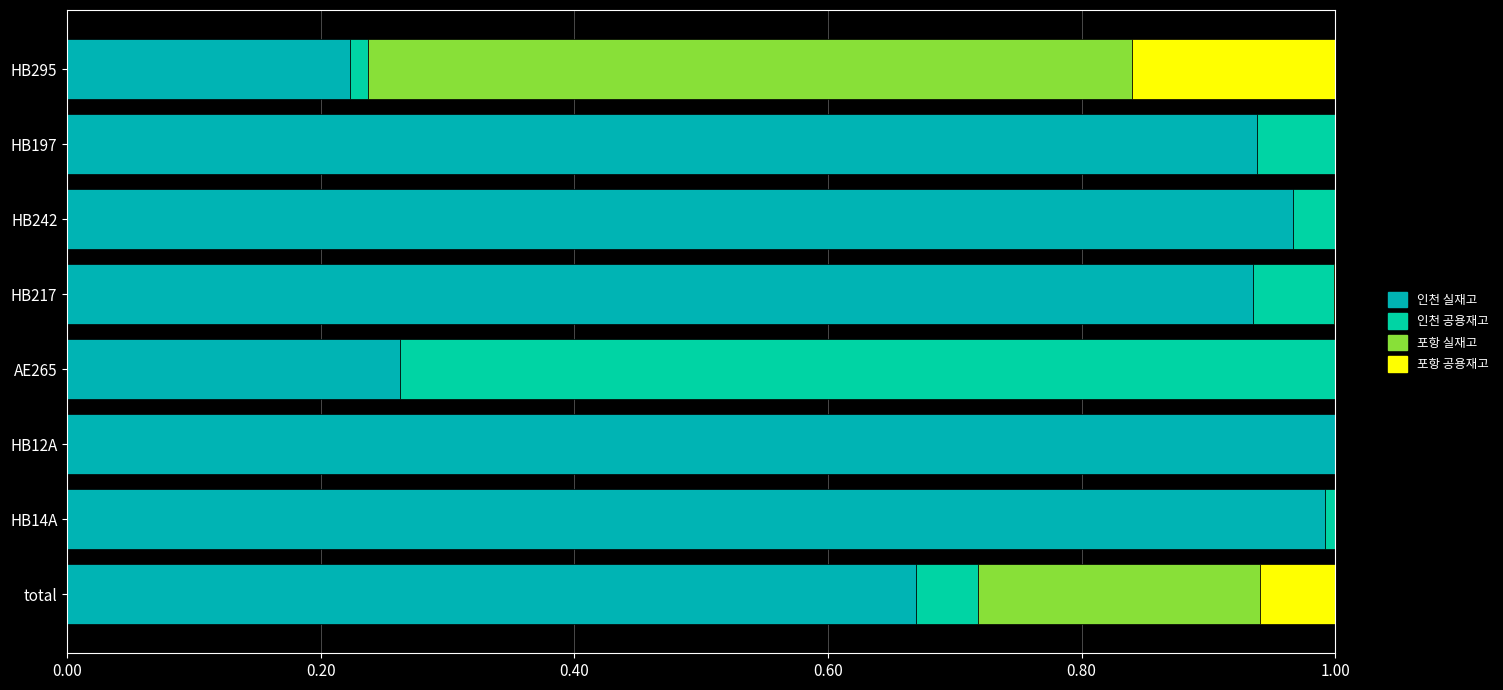

How many categories are shown in the chart?

8